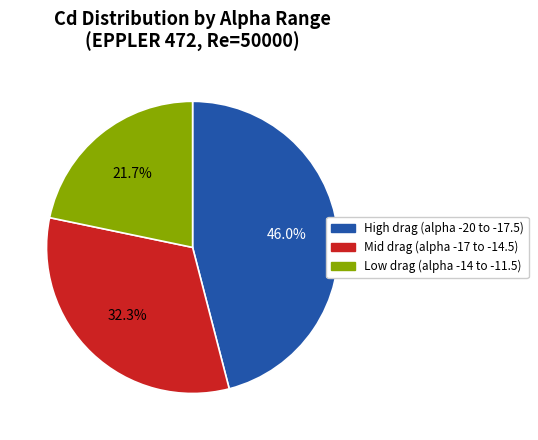

Does Mid drag (alpha -17 to -14.5) account for over 50% of the chart?

No